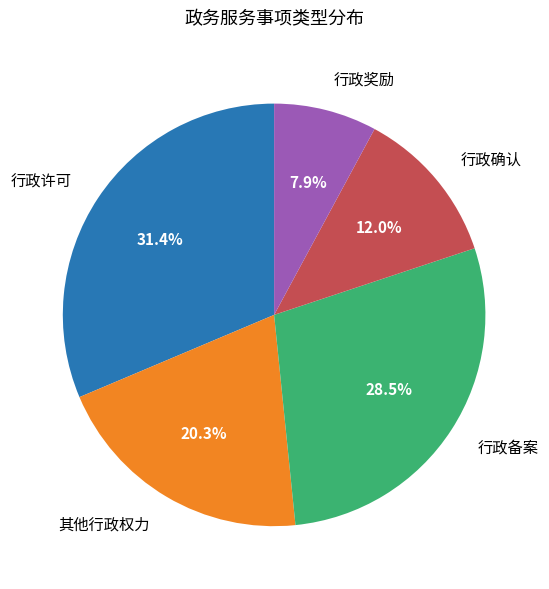

What is the smallest slice in the pie chart?

行政奖励